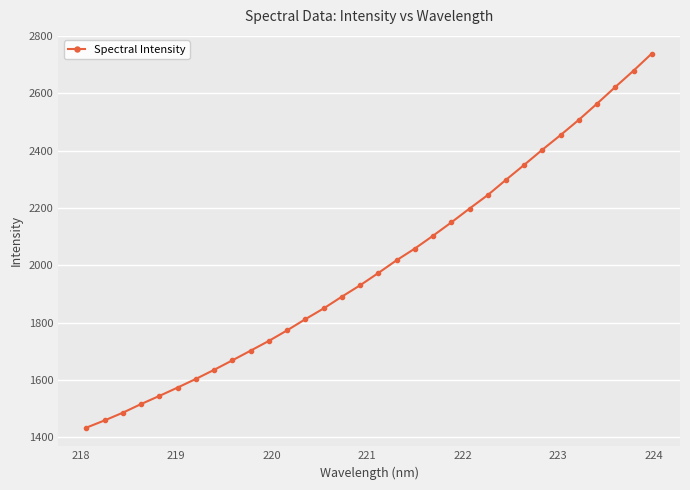

What is the value of the 9th point from the left?

1669.1